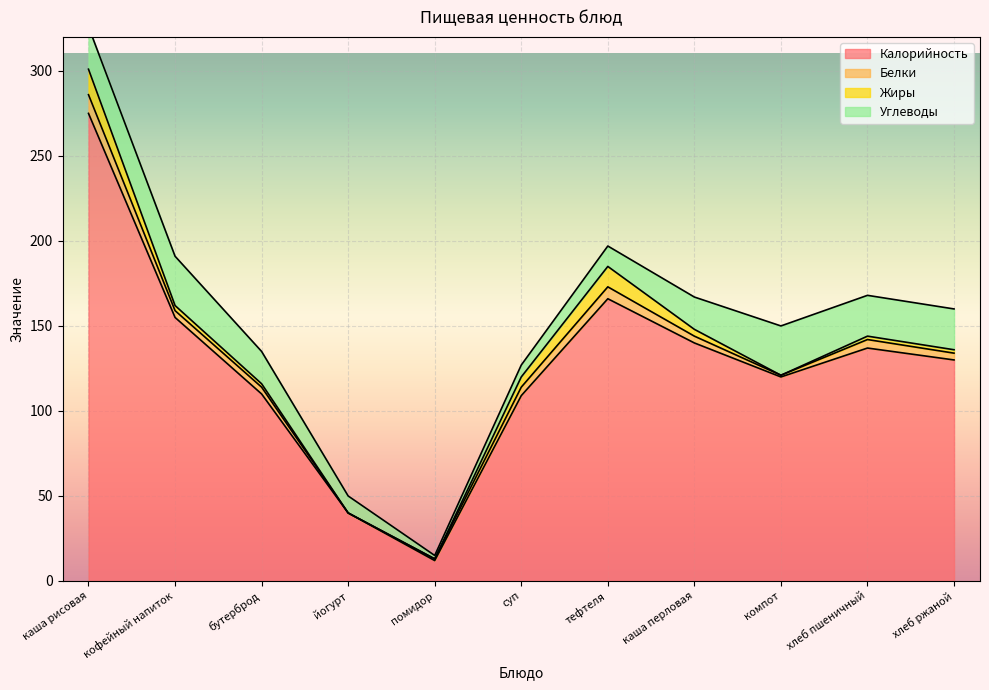

Rank the series by their maximum value, from highest to lowest.

Калорийность, Углеводы, Жиры, Белки